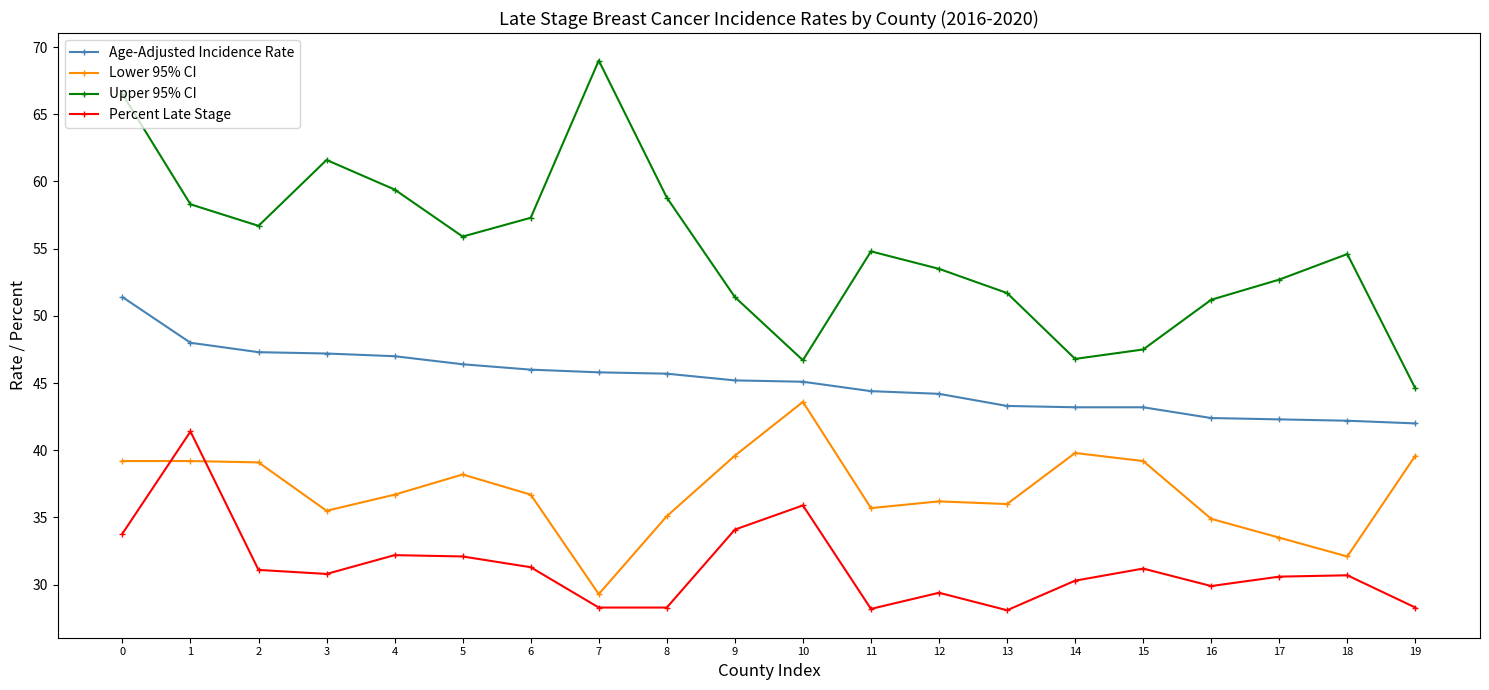

True or false: Lower 95% CI and Percent Late Stage cross at least once.

True